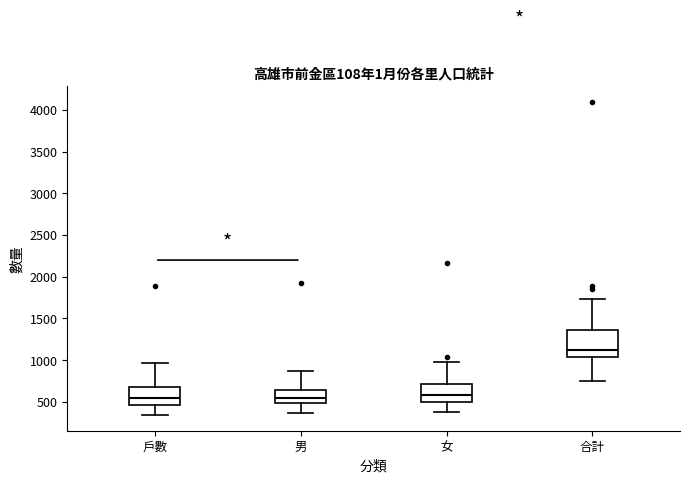

Which box's median line is the highest?

合計